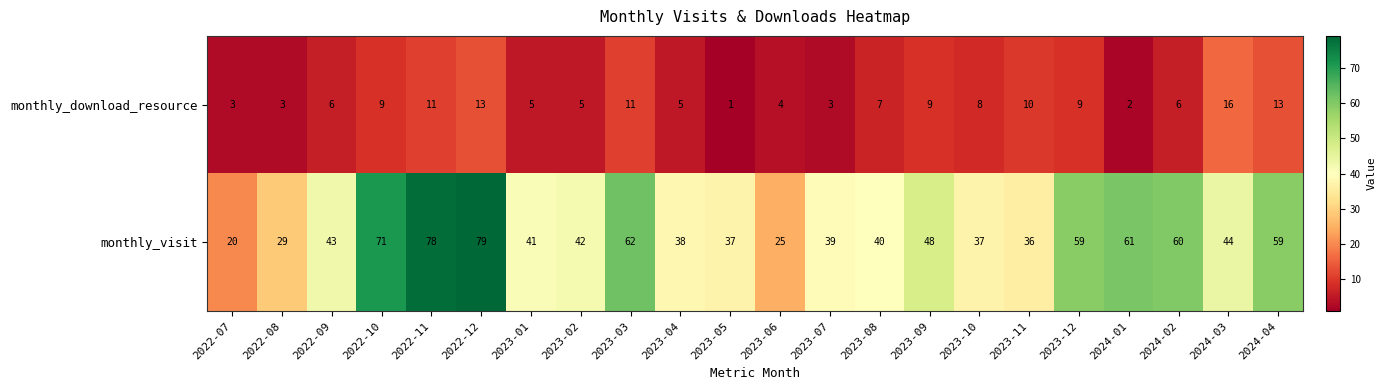

What is the sum of the monthly_download_resource values at 2022-07 and 2023-12?

12